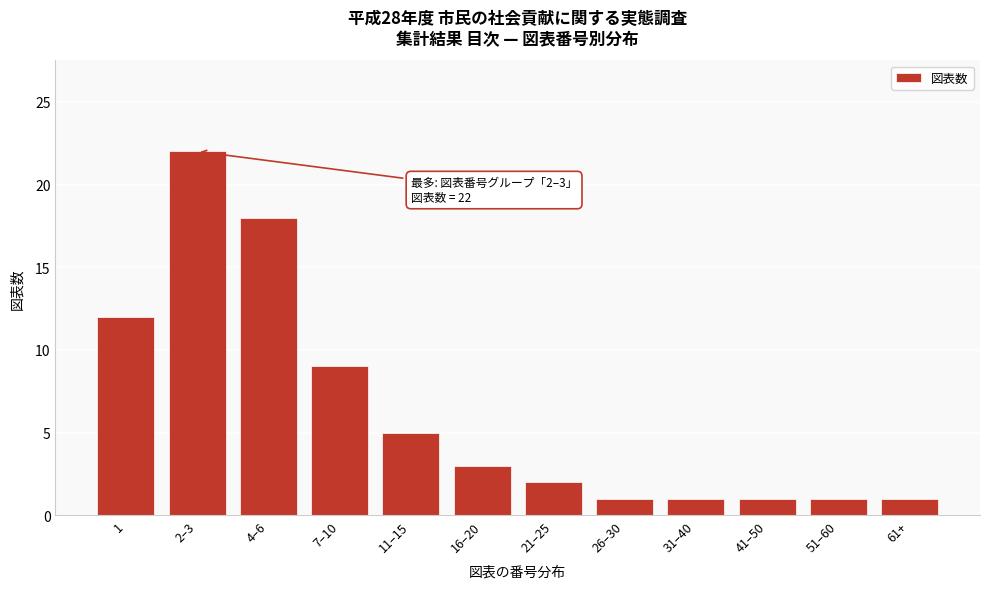

Reading right to left, extract all data points from this chart.

61+=1	51–60=1	41–50=1	31–40=1	26–30=1	21–25=2	16–20=3	11–15=5	7–10=9	4–6=18	2–3=22	1=12